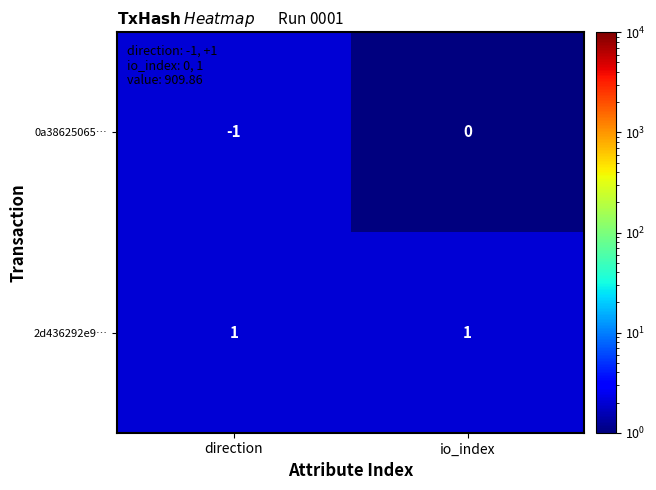

List the series in order of their peak value, highest first.

2d436292e9…, 0a38625065…